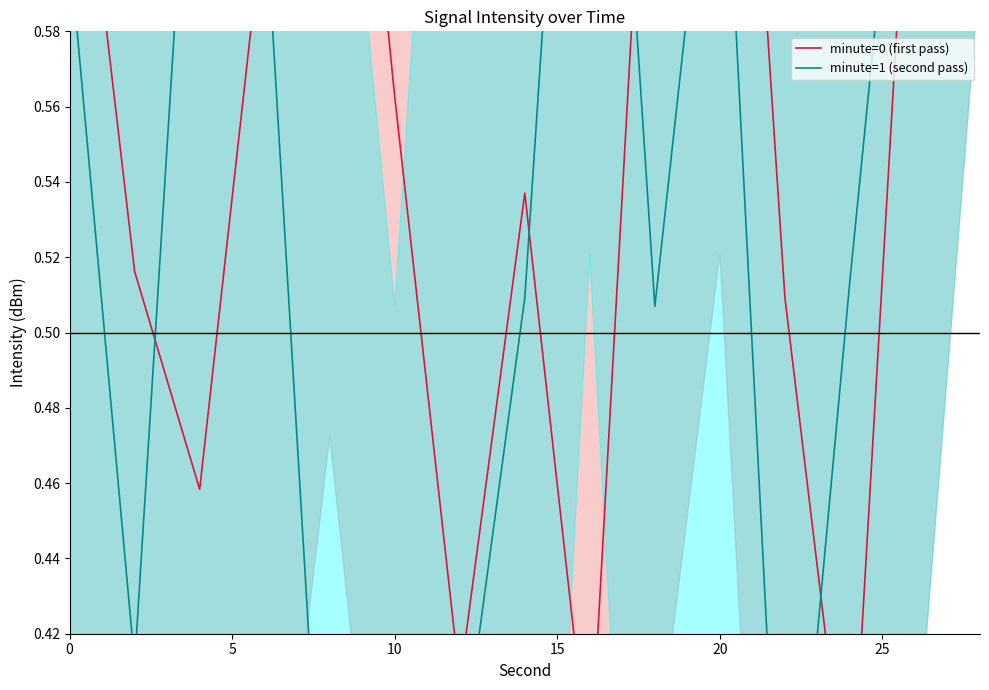

Which series changed the most between 10 and 20?

minute=1 (second pass)